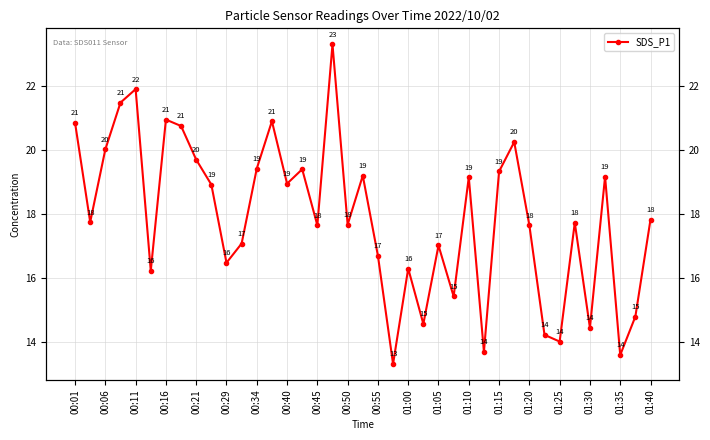

What is the difference between the maximum and minimum values?

10.0